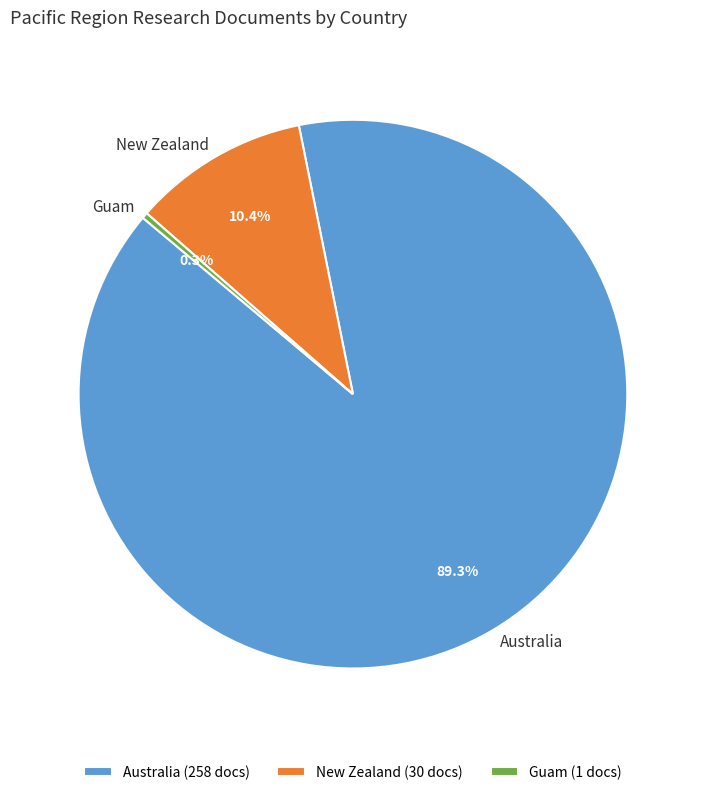

Which slice is the smallest?

Guam